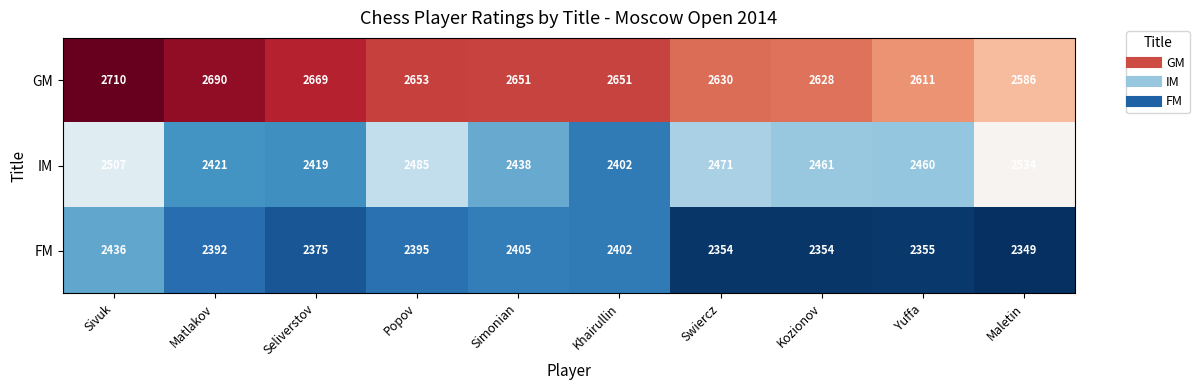

Count the number of data series in this chart.

3